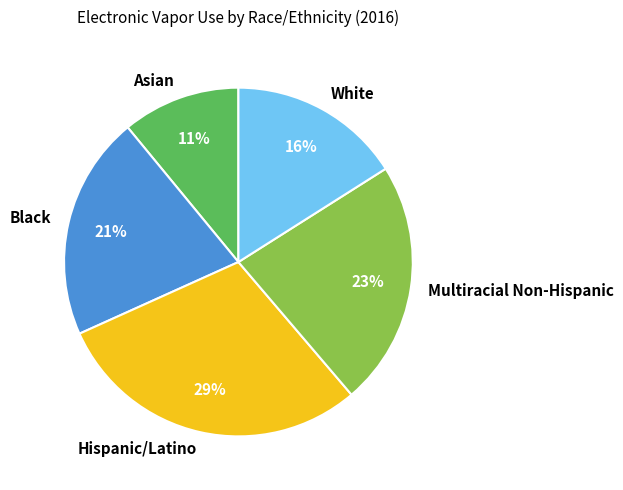

To the nearest percent, what is the difference between the White and Asian slice percentages?

5%